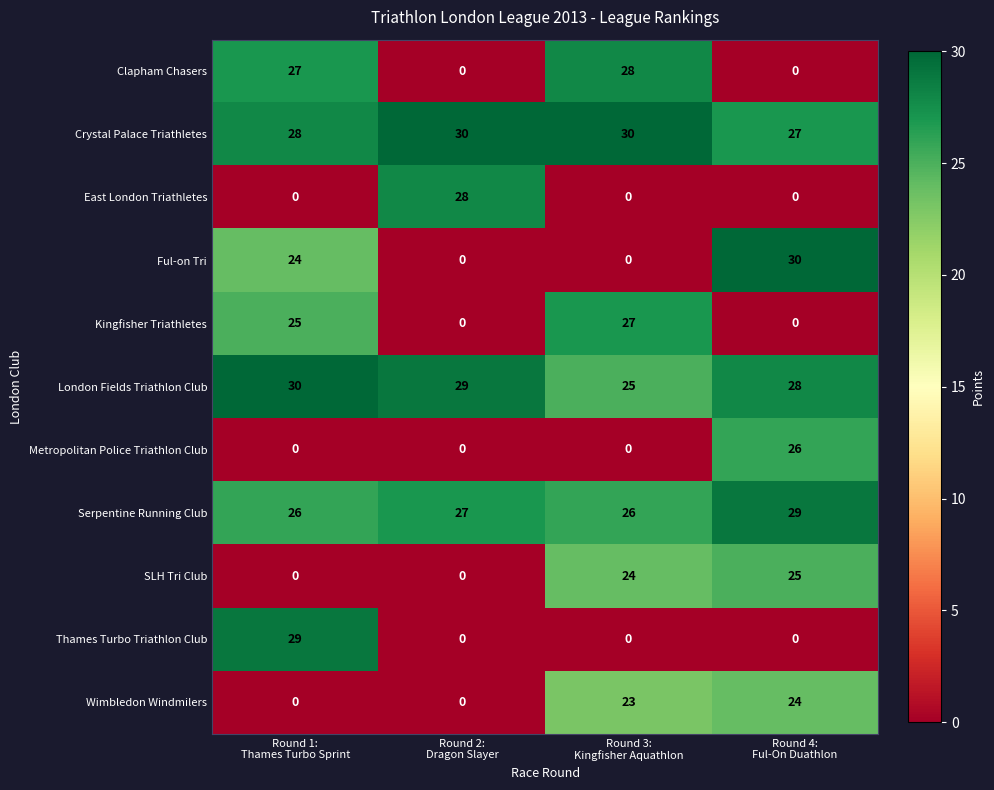

Which series has the largest total across all categories?

Crystal Palace Triathletes